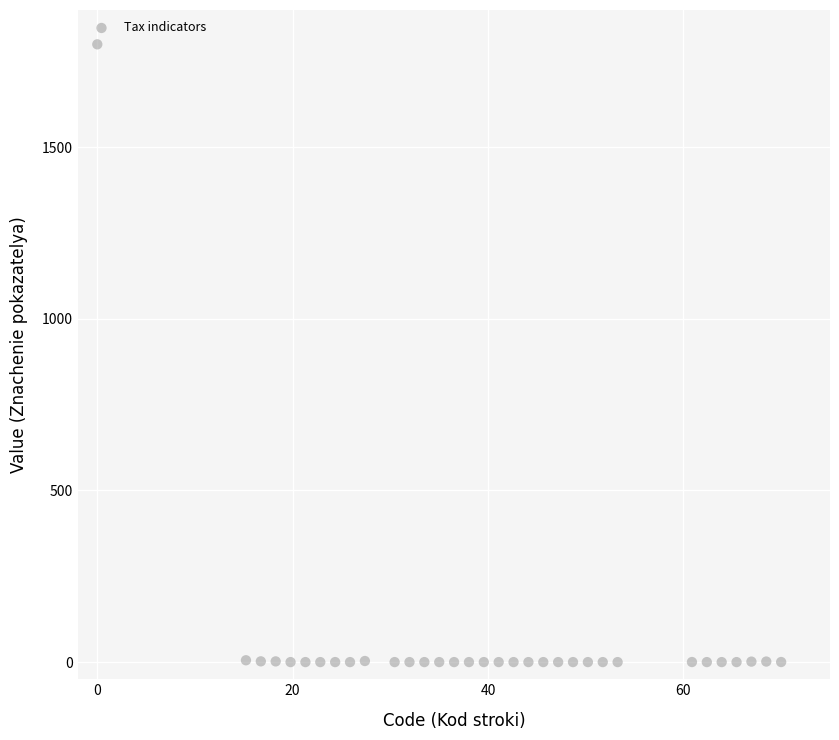

What is the range of Y values (max minus min)?

1800.0